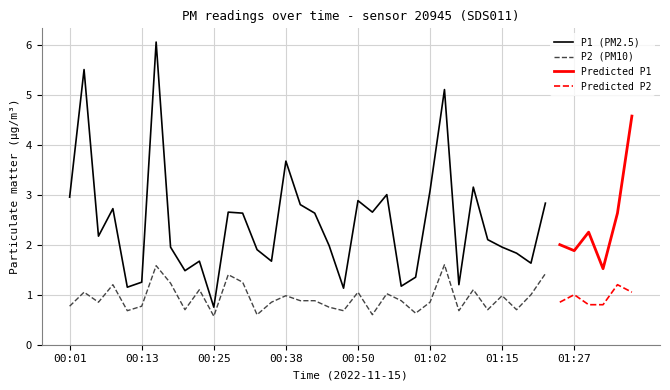

At how many categories does at least one series exceed 2?

21